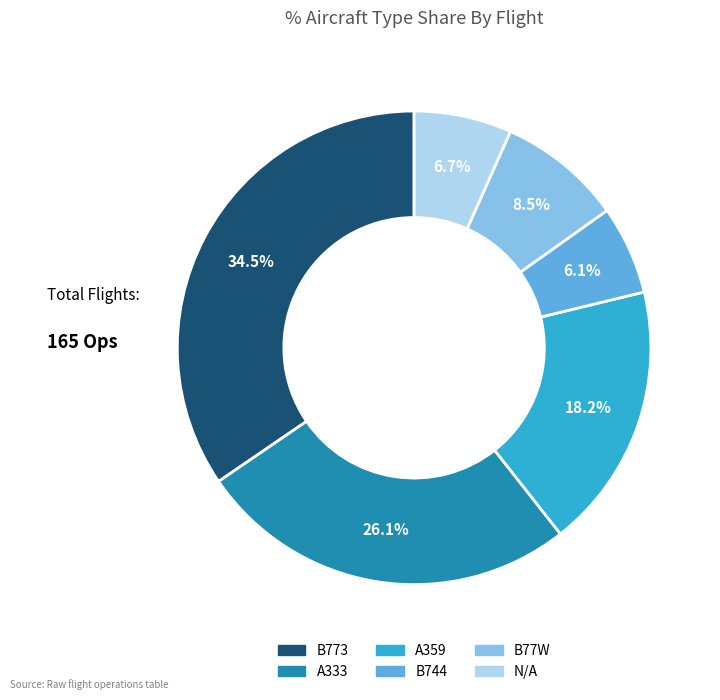

Count the number of slices in the pie.

6